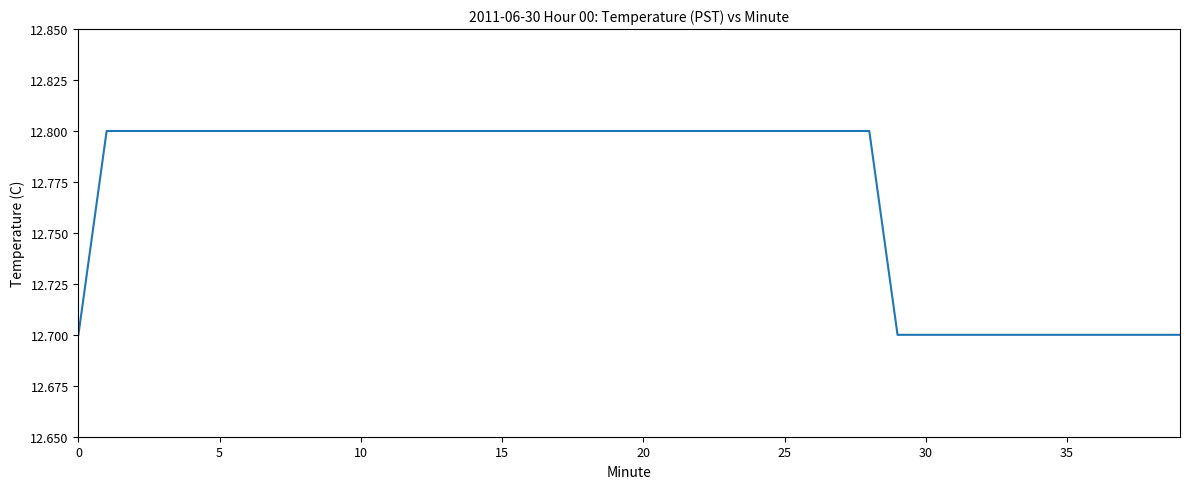

How many values are between 12 and 13?

40